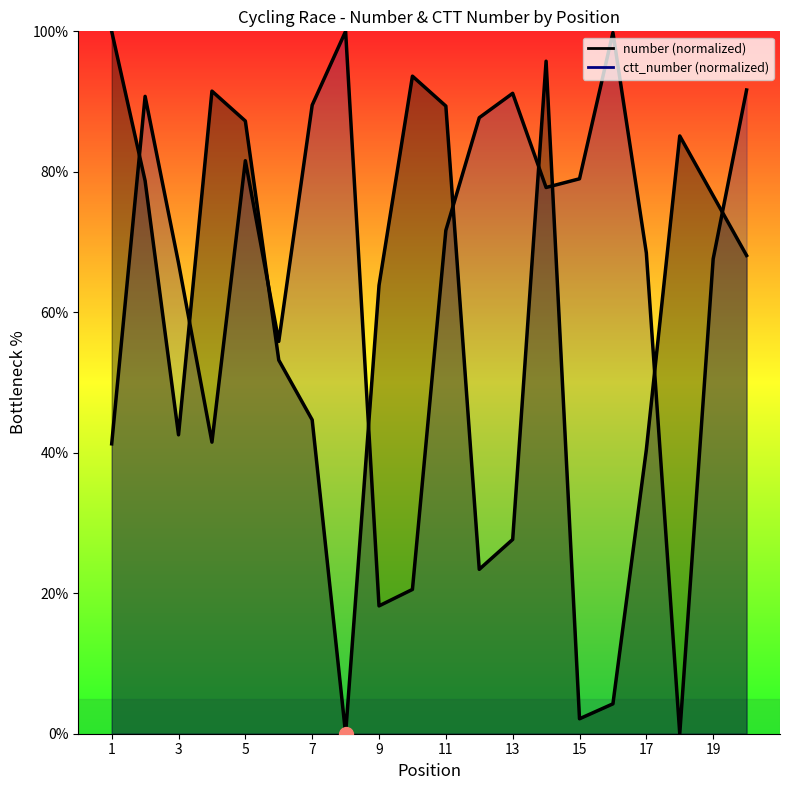

Count the number of data series in this chart.

2